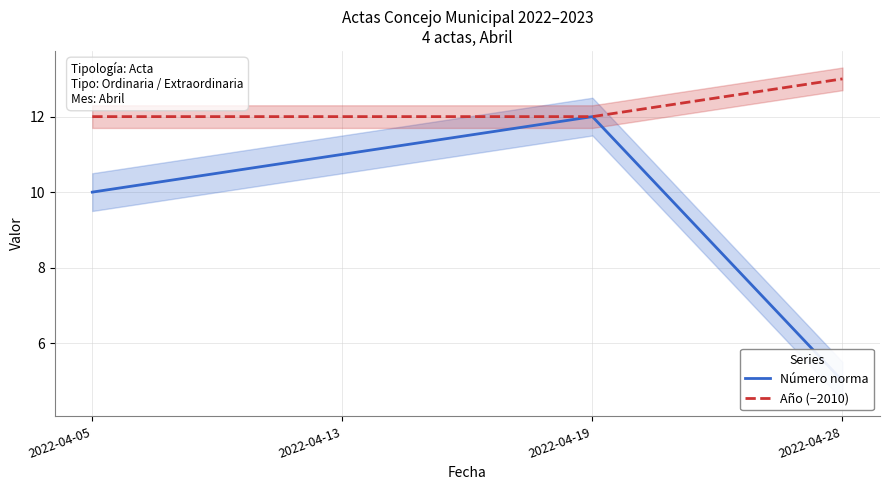

The Año (−2010) series shows 7 at 2022-04-19. True or false?

False